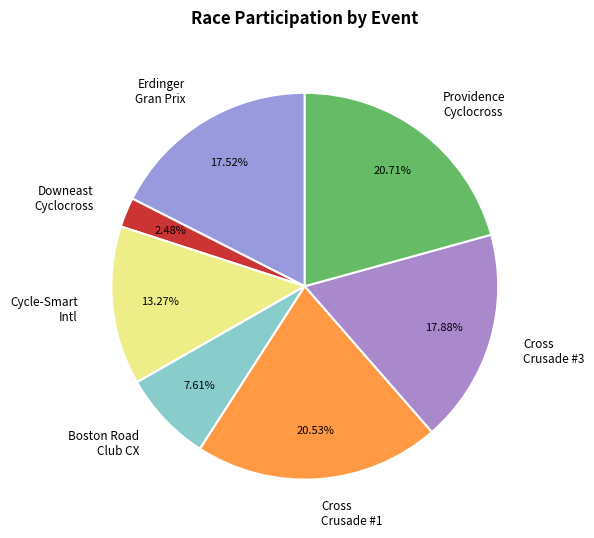

Approximately how many times larger is the value at Providence Cyclocross compared to Erdinger Gran Prix?

1.2